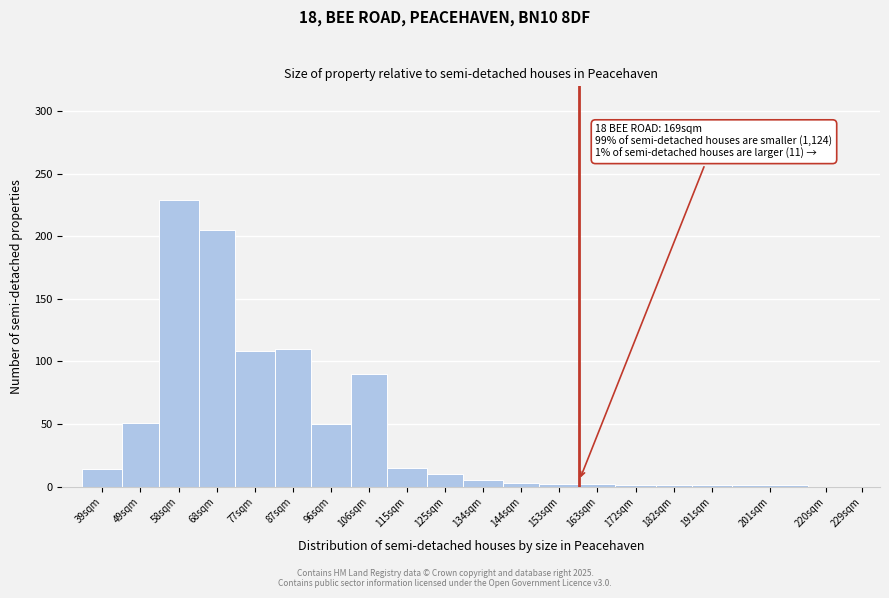

What is the maximum value shown in the chart?

229